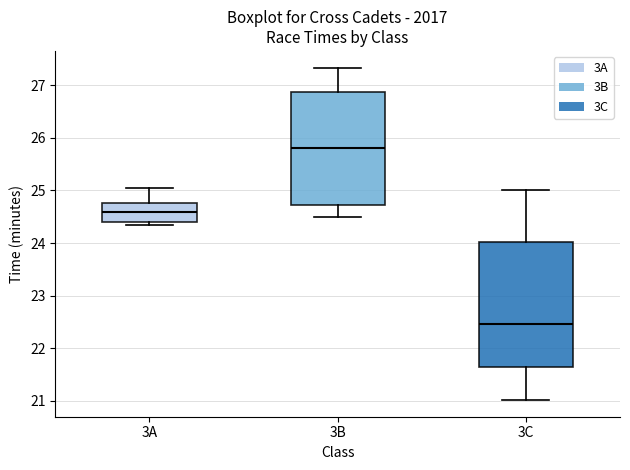

Which box has the highest median line?

3B